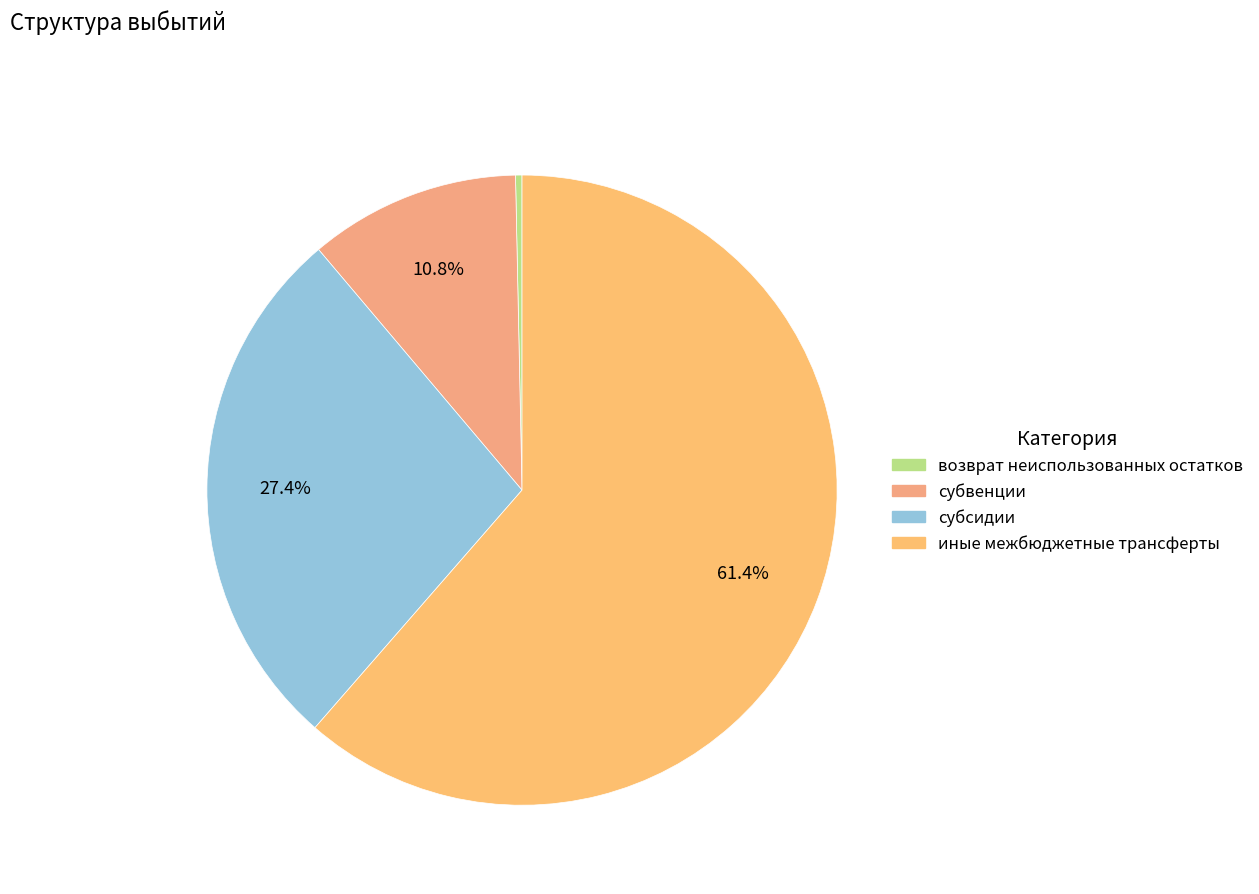

How many slices are in this pie chart?

4